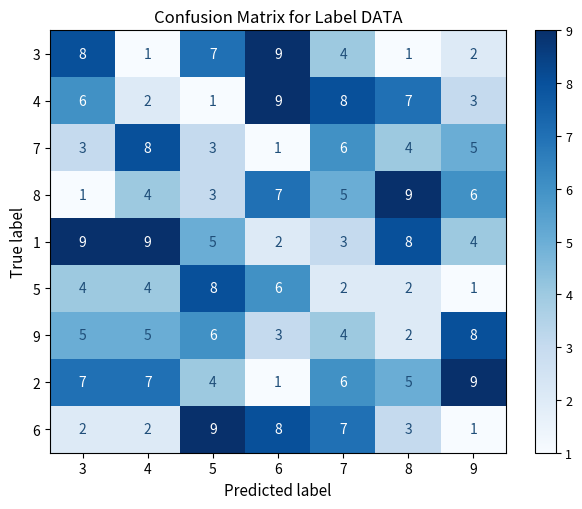

What is the difference between the maximum and minimum values in the 3 series?

8